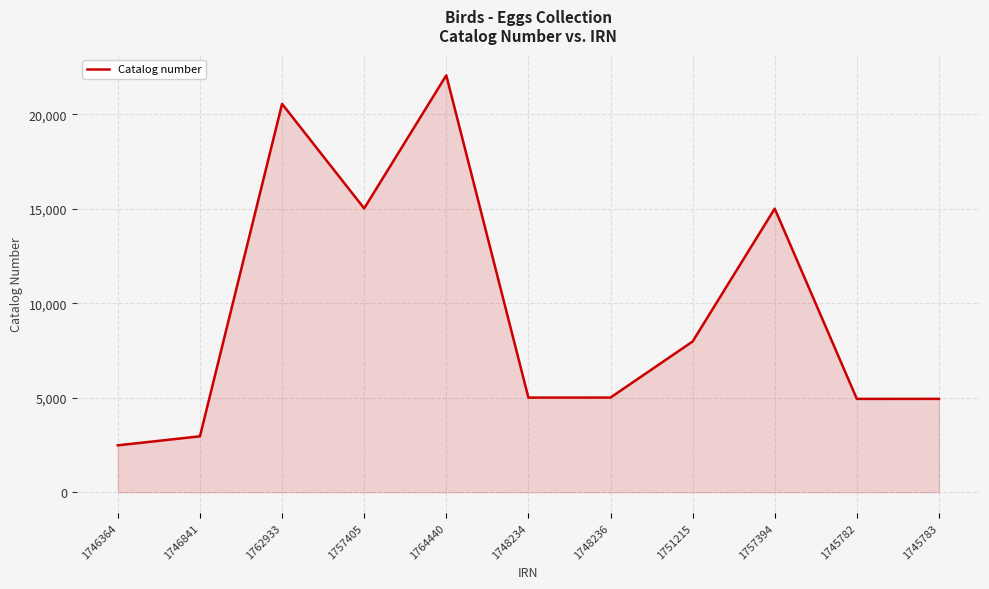

Is it true that the value at 1762933 is 20552?

True